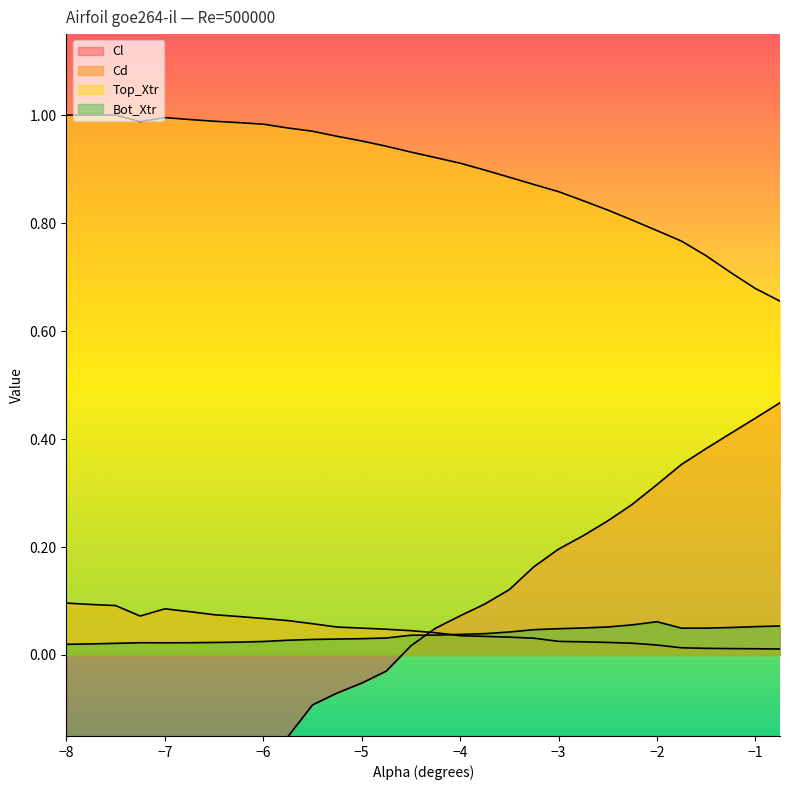

What is the average value of the Top_Xtr series?

0.9